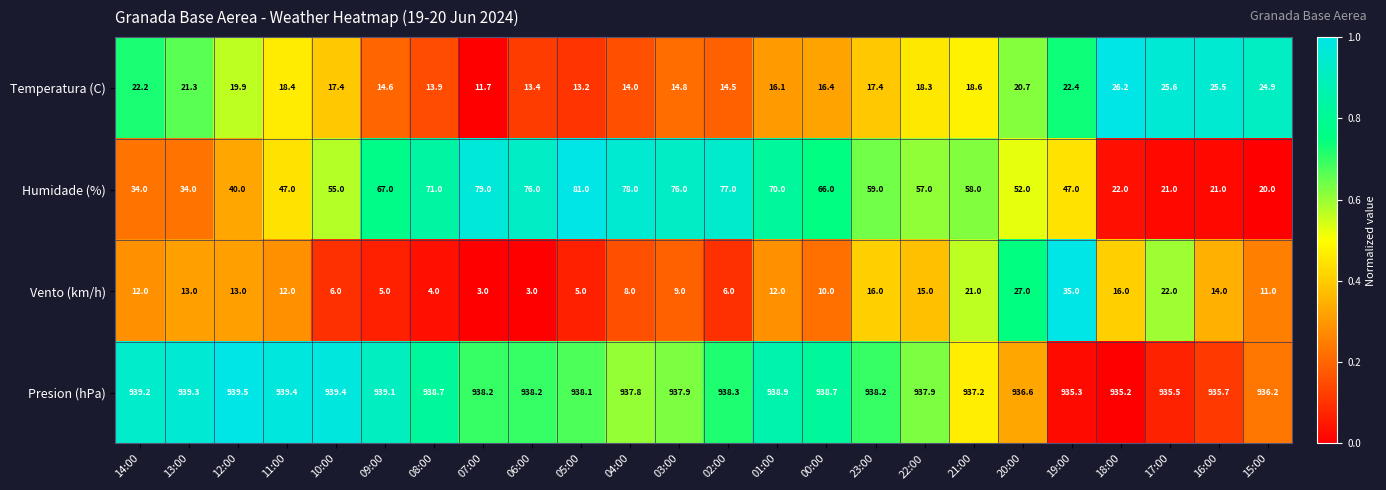

What is the total value across all series at 19:00?

1039.7